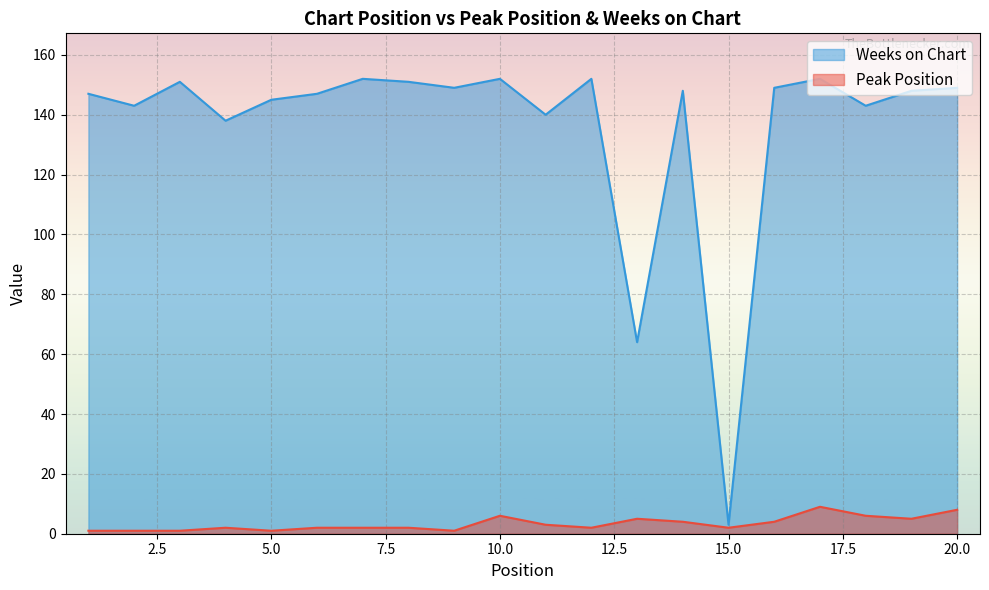

Is it true that Peak Position equals 2 at 15.0?

True